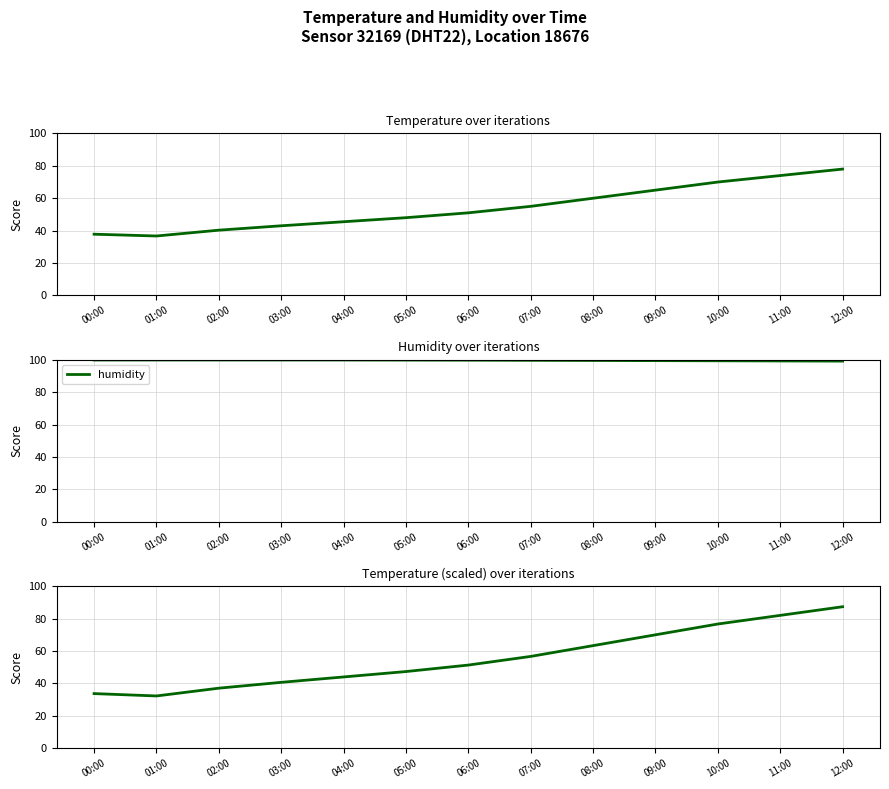

Rank the series at 06:00 from highest to lowest value.

humidity, temperature (scaled), temperature